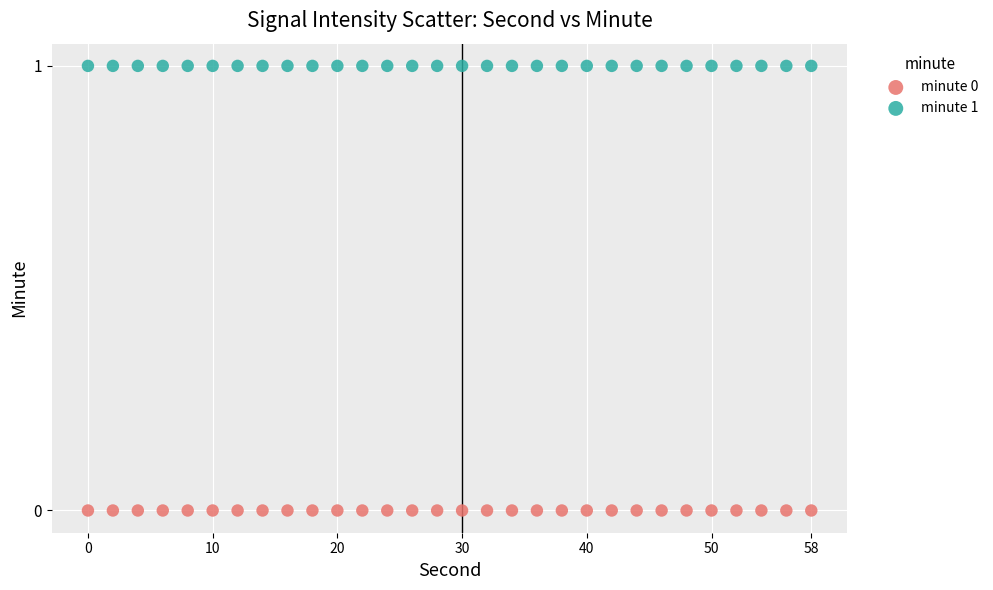

Which series reaches the minimum Y coordinate?

minute 0